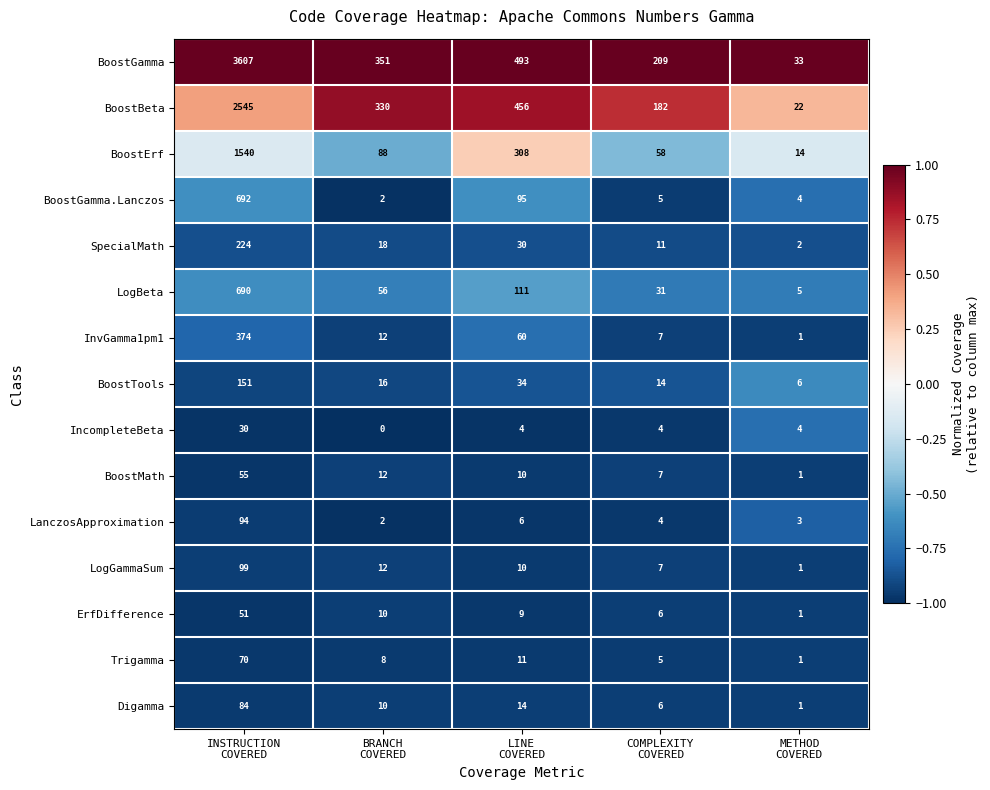

At how many categories does at least one series exceed 0?

5